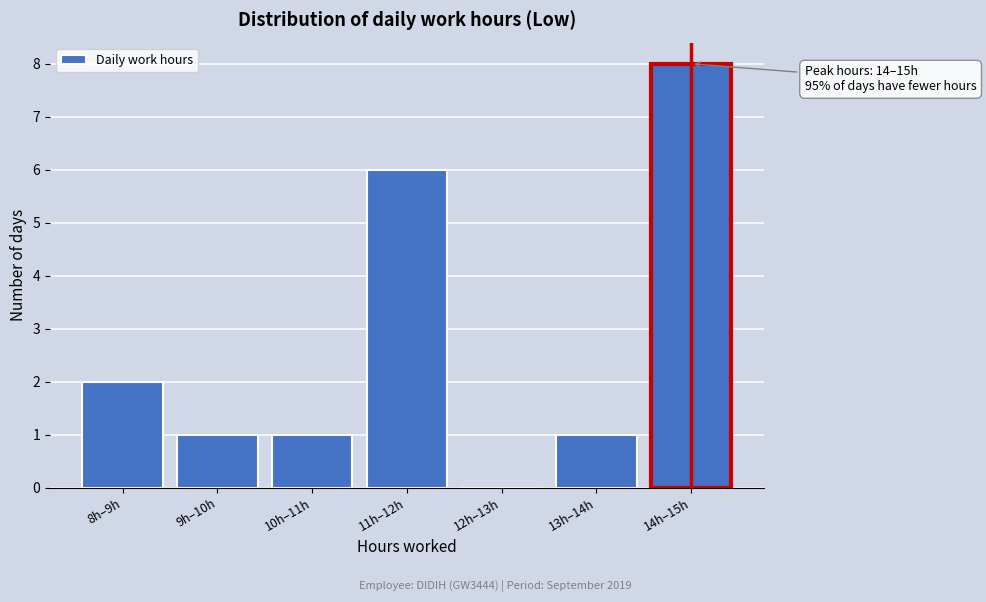

Reading left to right, list all the values displayed in this chart.

8h–9h=2	9h–10h=1	10h–11h=1	11h–12h=6	12h–13h=0	13h–14h=1	14h–15h=8